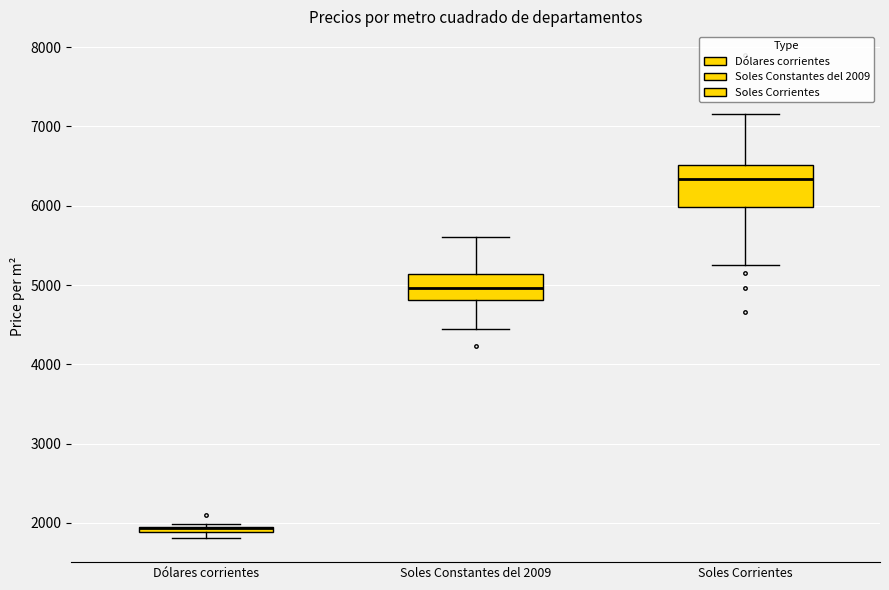

Where does the upper whisker of the box for Soles Constantes del 2009 end on the y-axis? The values are not printed on the chart, so give them approximately, as read against the axis.

5600